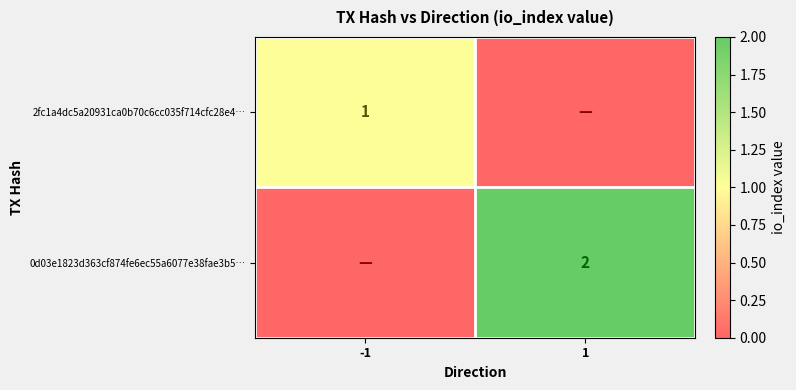

Is the value of 2fc1a4dc5a20931ca0b70c6cc035f714cfc28e4… at -1 greater than the value of 0d03e1823d363cf874fe6ec55a6077e38fae3b5… at 1?

No